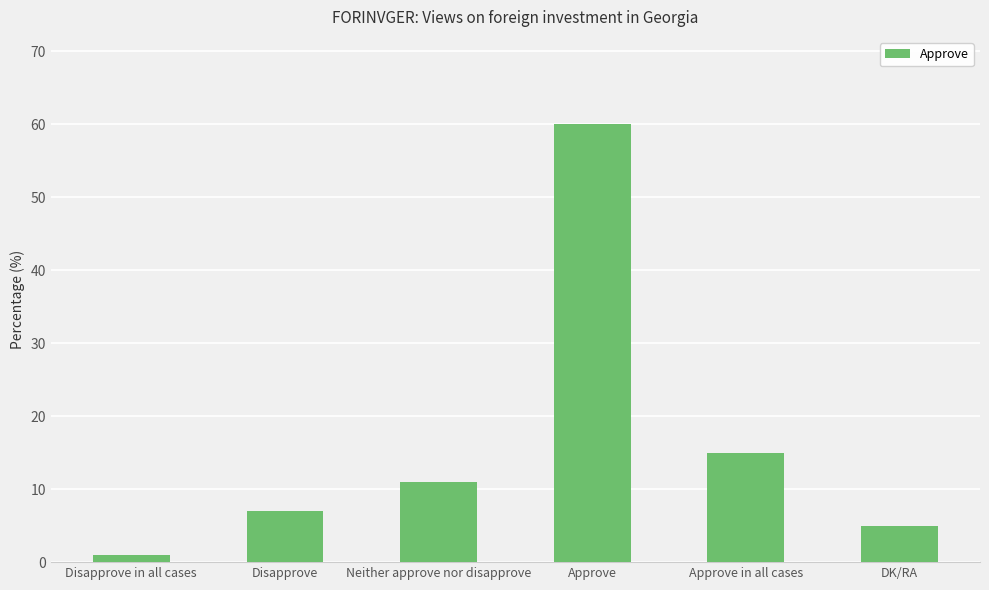

Reading left to right, what are all the values shown in this chart?

Disapprove in all cases=1	Disapprove=7	Neither approve nor disapprove=11	Approve=60	Approve in all cases=15	DK/RA=5